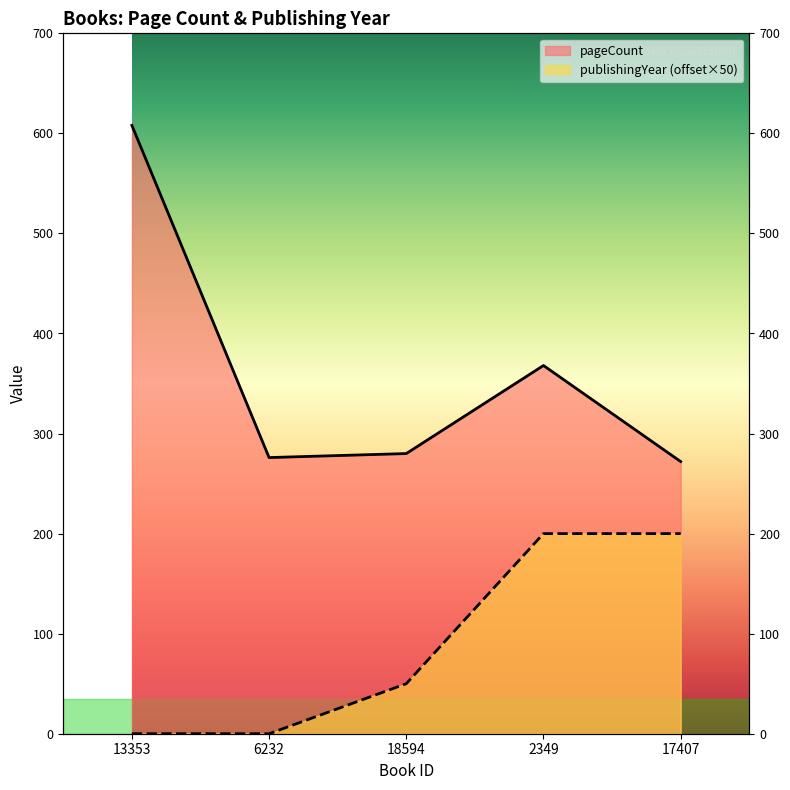

True or false: publishingYear and pageCount cross at least once.

False